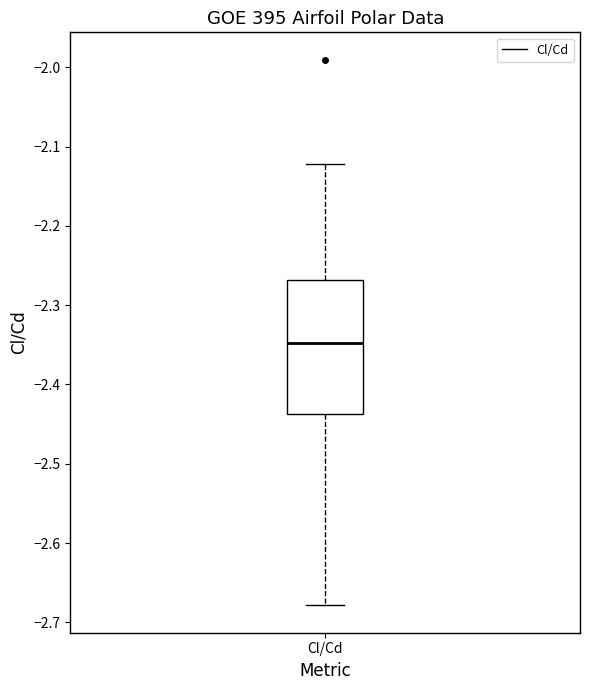

Where does the lower whisker of the box for Cl/Cd end on the y-axis? The values are not printed on the chart, so give them approximately, as read against the axis.

-2.68